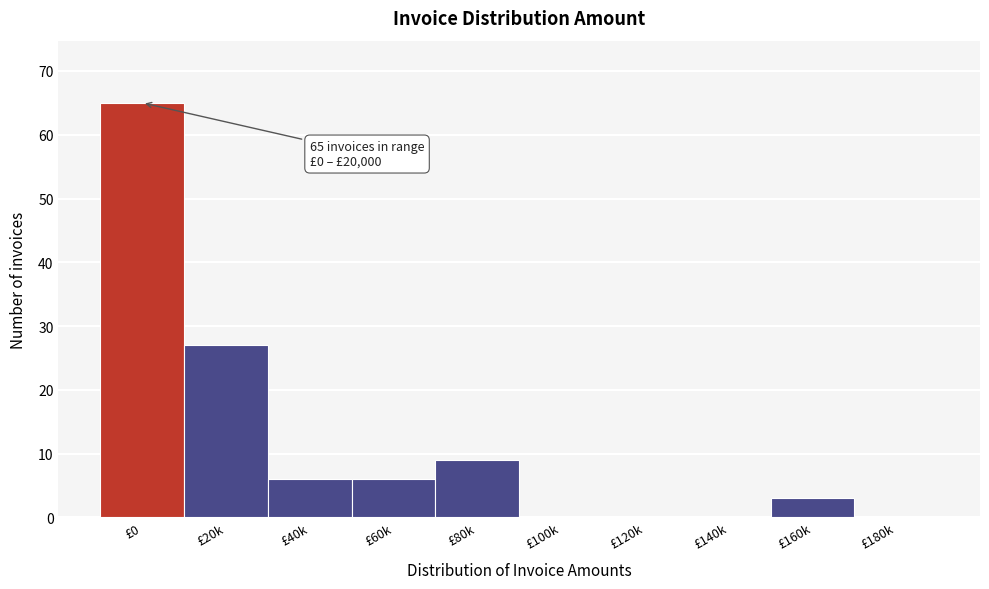

Reading right to left, what are all the values shown in this chart?

£180k=0	£160k=3	£140k=0	£120k=0	£100k=0	£80k=9	£60k=6	£40k=6	£20k=27	£0=65